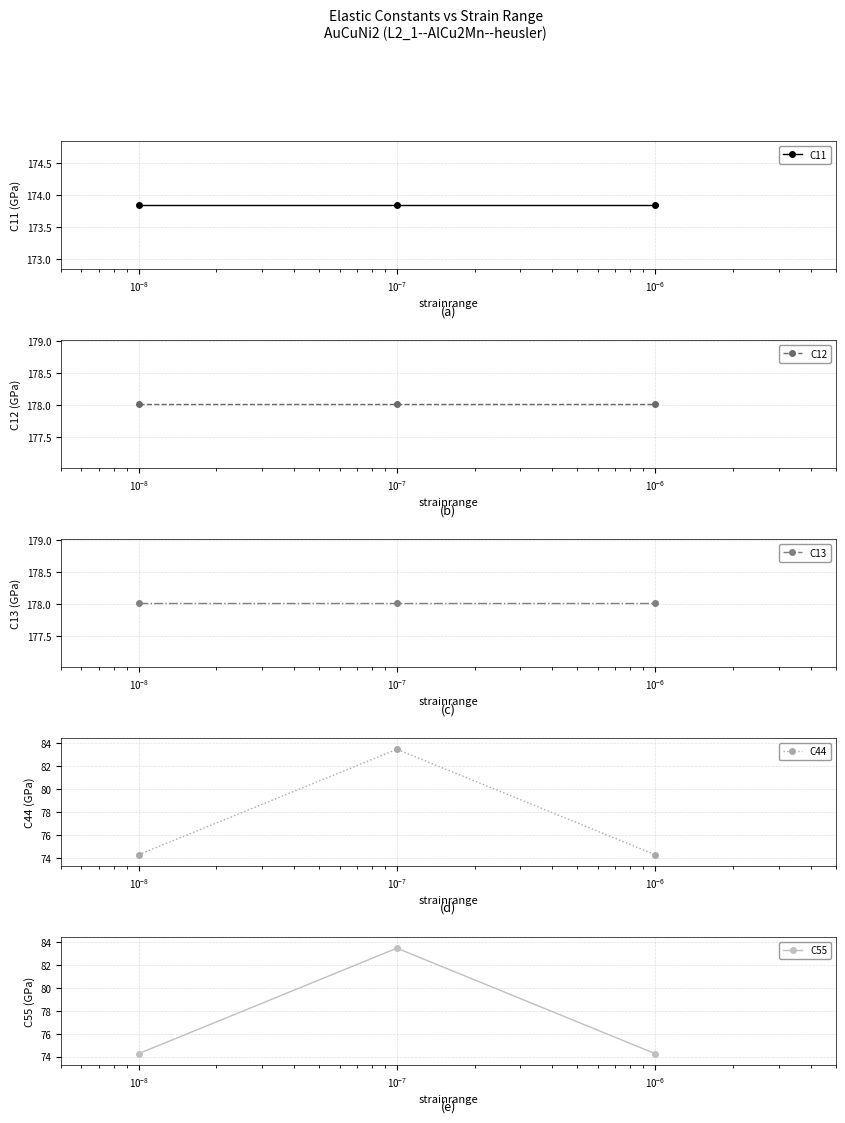

What is the value of the C44 point at the 3rd from the left?

74.3